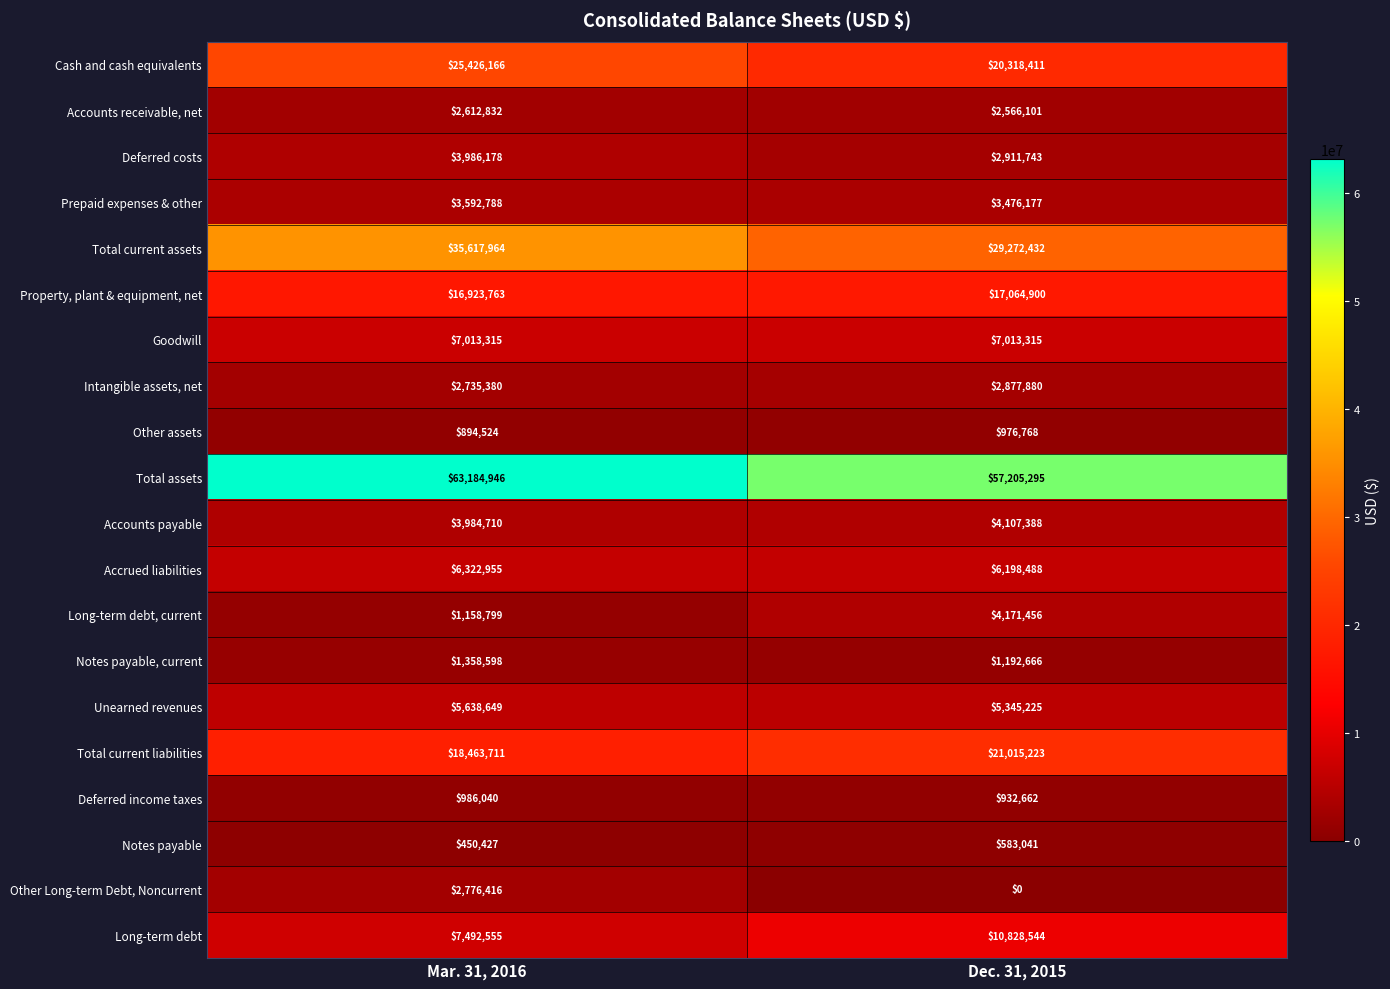

Which series changed the most between Mar. 31, 2016 and Dec. 31, 2015?

Total current assets